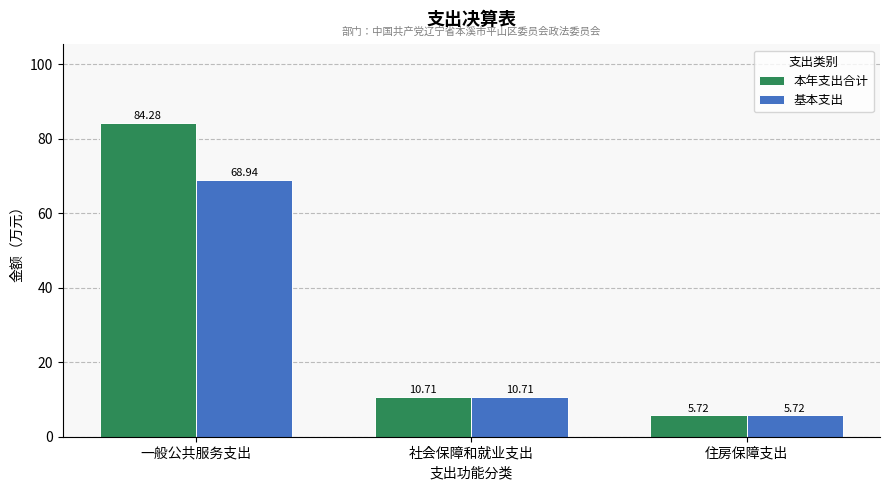

Are the bars horizontal?

No